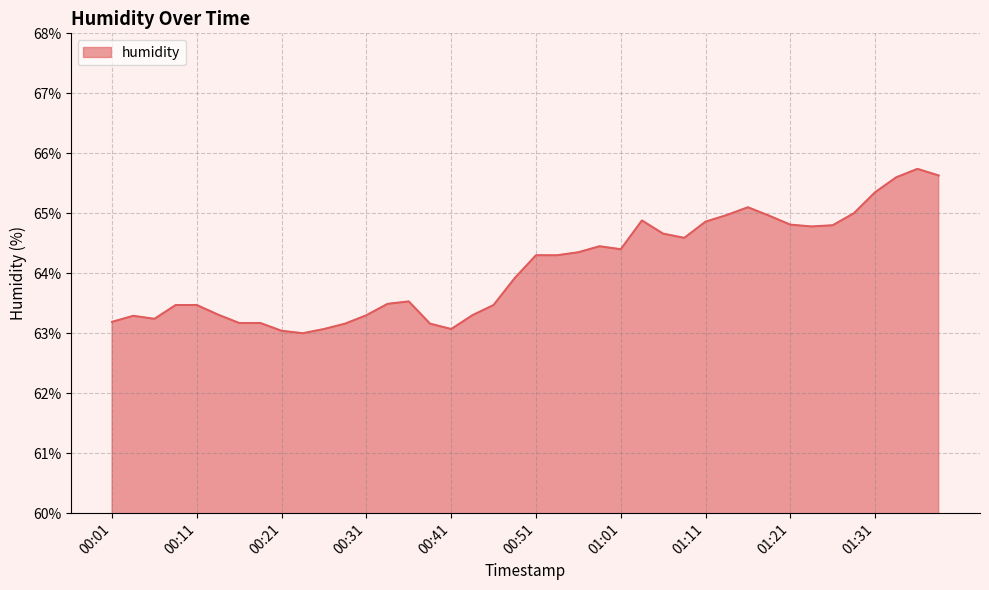

What is the greatest value displayed?

65.7